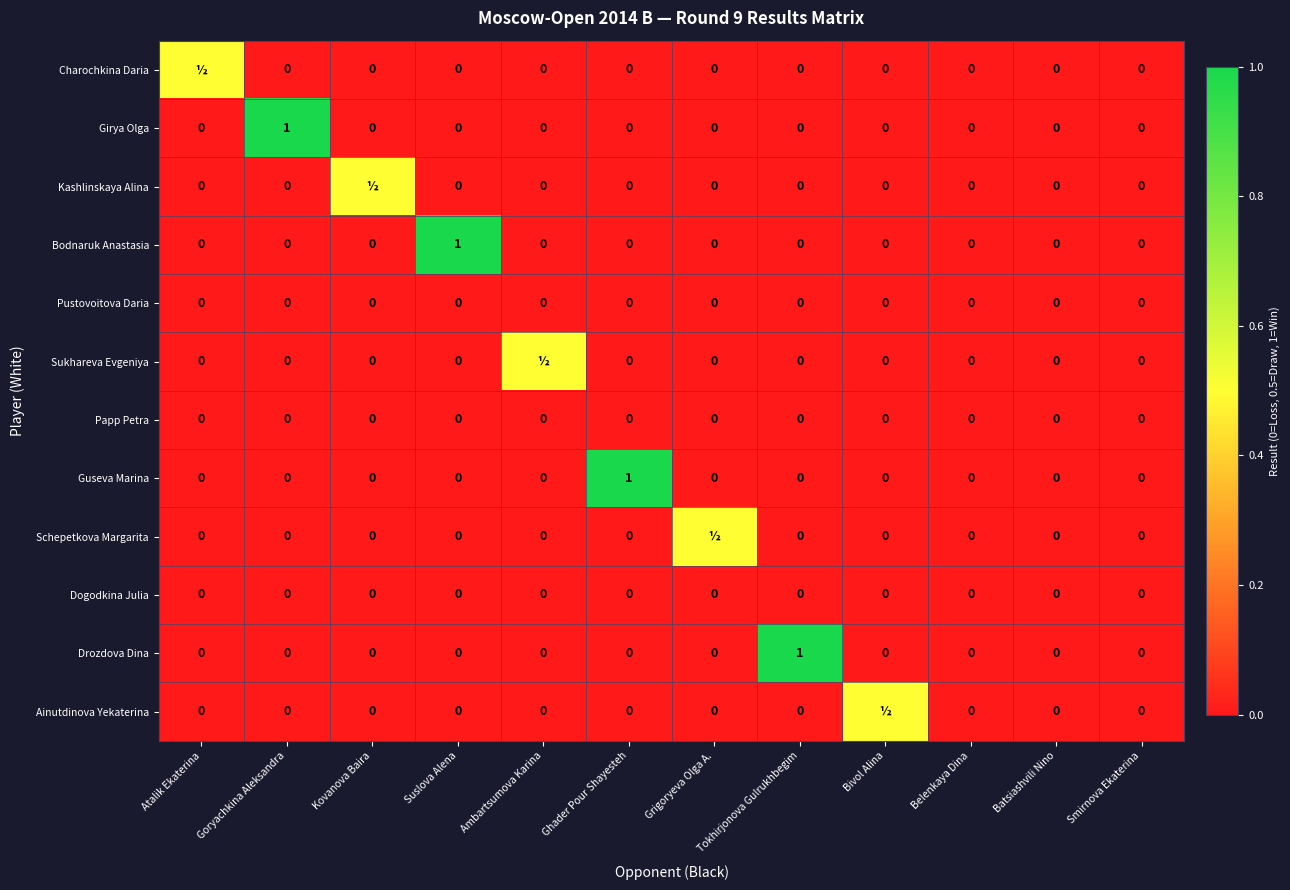

At which category is the sum across all series the highest?

Goryachkina Aleksandra